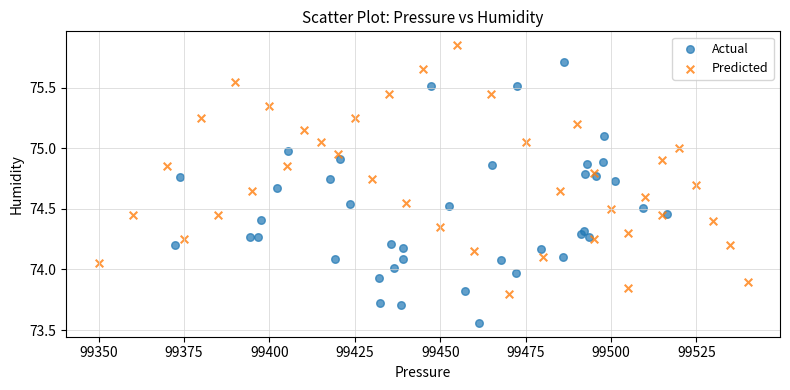

Which series reaches the minimum Y coordinate?

Actual